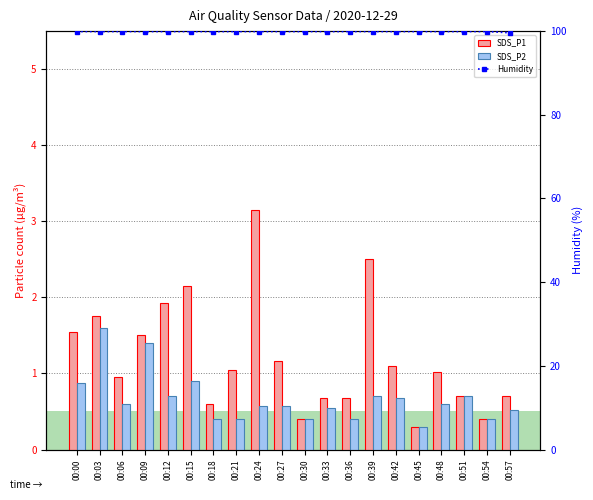

What is the value of the SDS_P1 bar at the 3rd from the left?

0.9